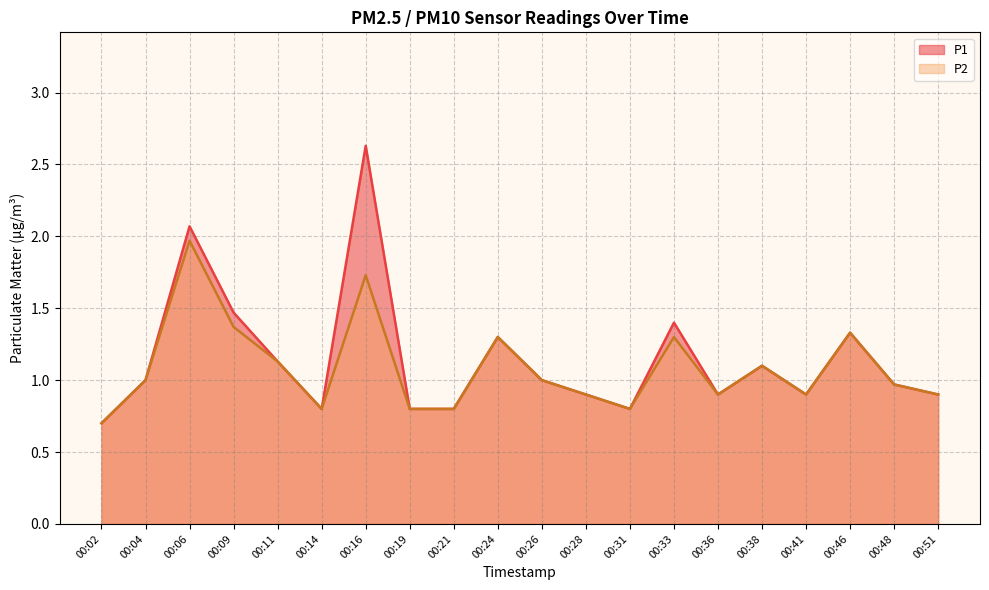

What are all the series names shown in the legend?

P1, P2